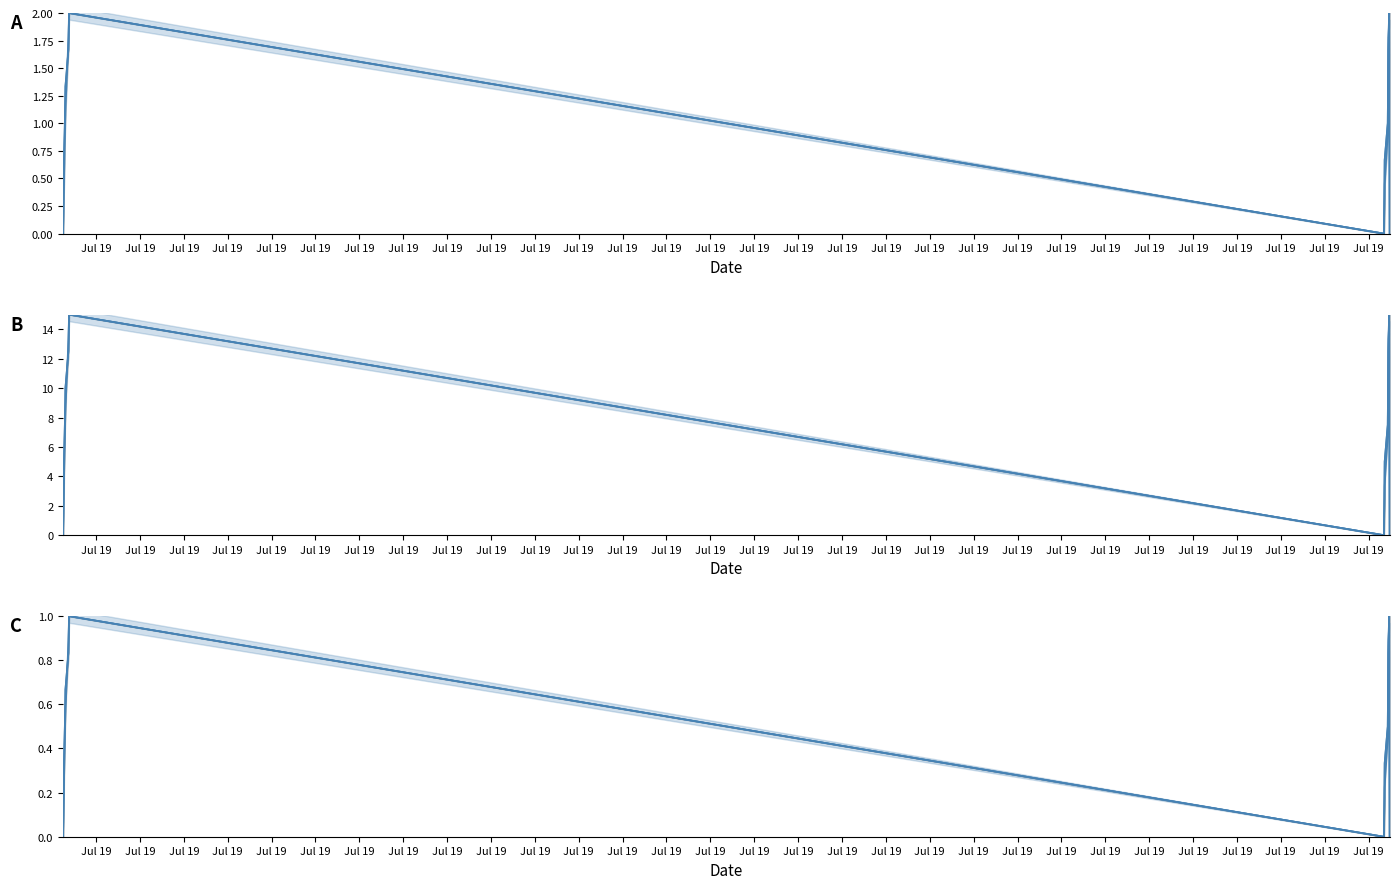

The value of Leerdoelen en criteria at Jul 19 is 0.7. True or false?

False